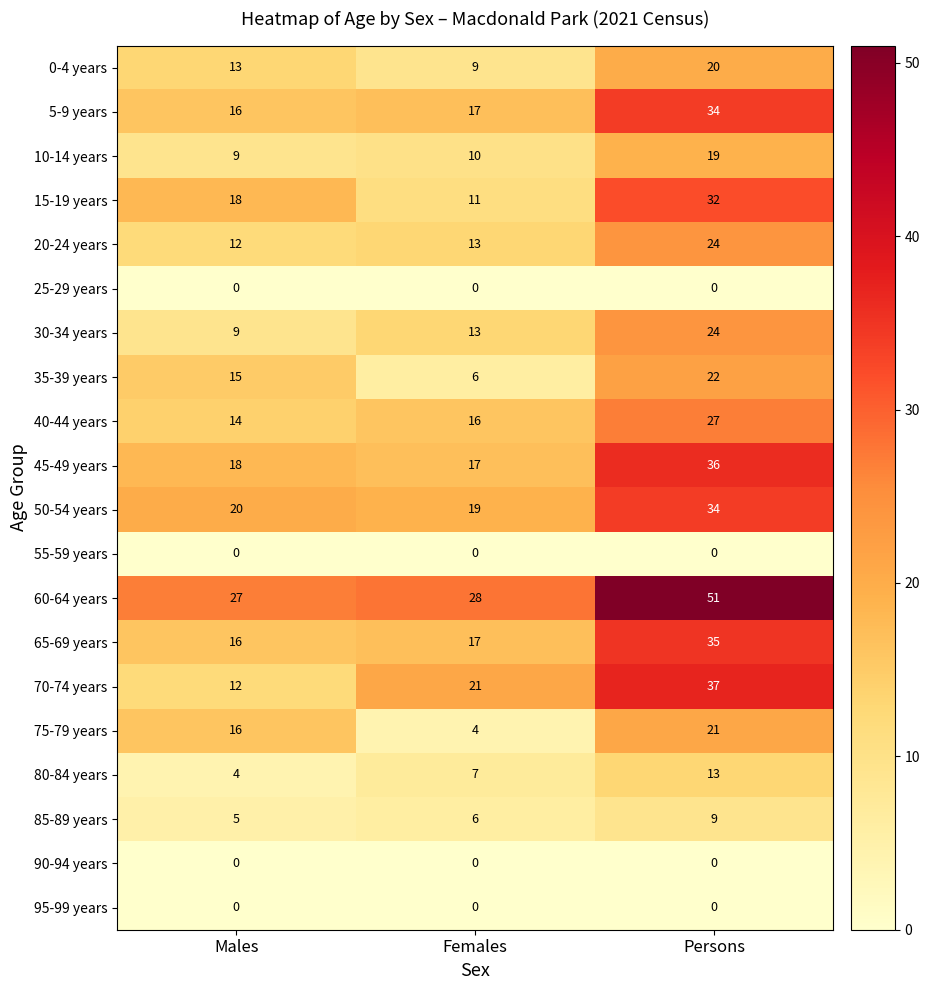

What value does the 35-39 years series have at Males?

15